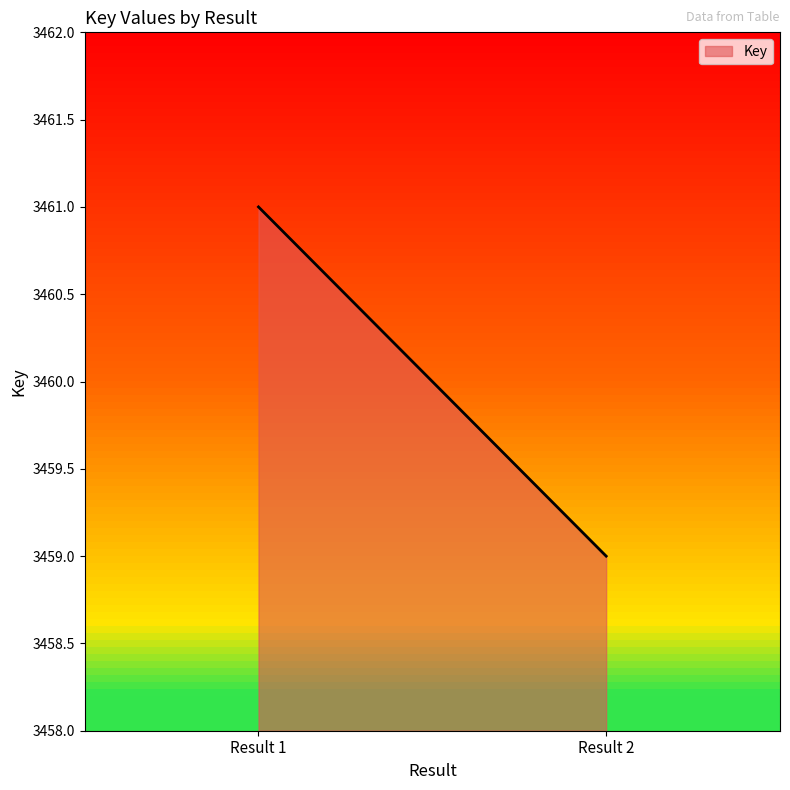

Is it true that the value at 1 is 3461?

True